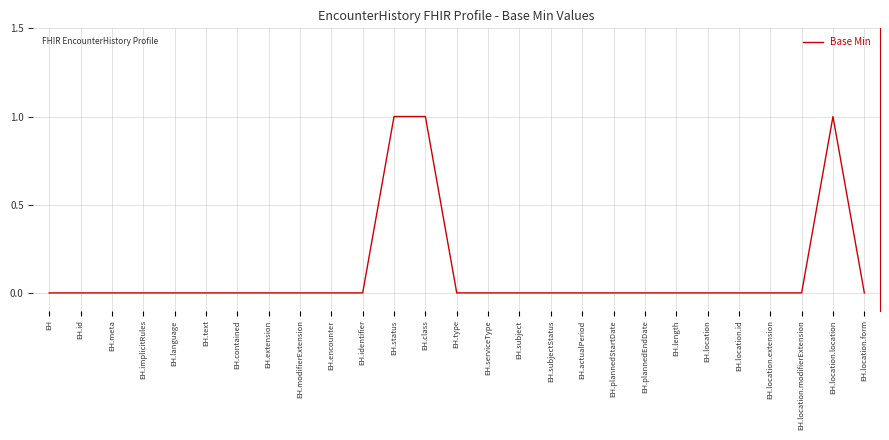

The value at EH.location.id is 0. True or false?

True